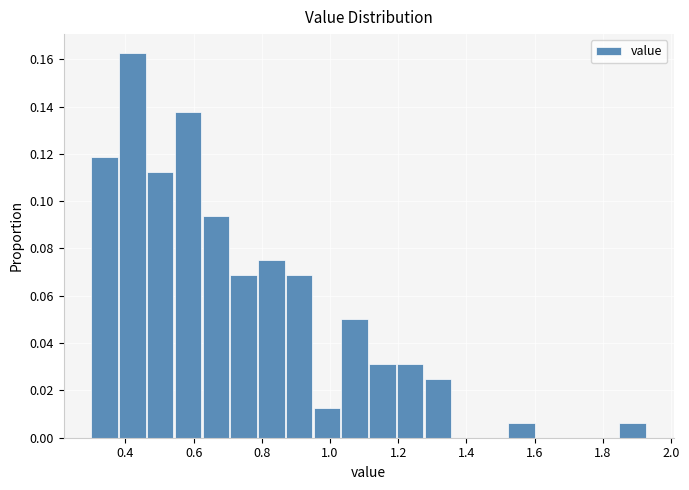

Over which range of the x-axis is the bar tallest?

0.38 to 0.46